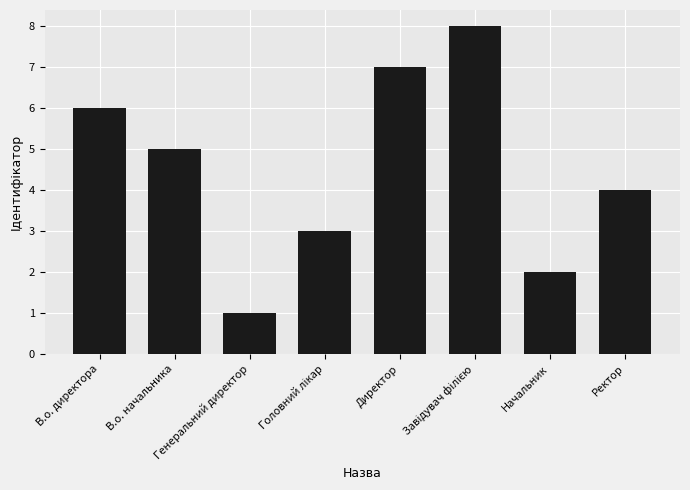

What is the maximum value shown in the chart?

8